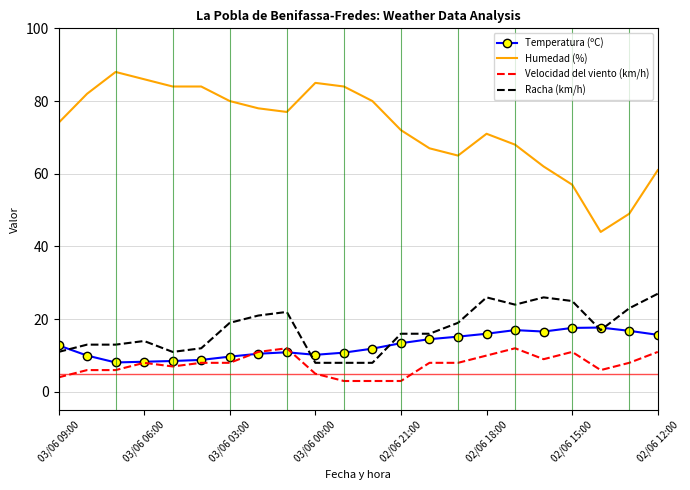

Which series has the widest spread of values?

Humedad (%)